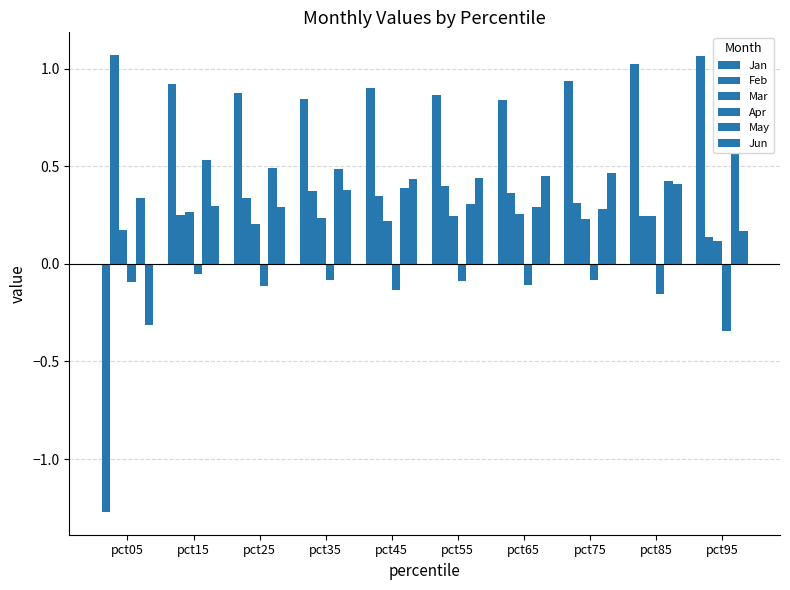

How many bars are there in total?

60